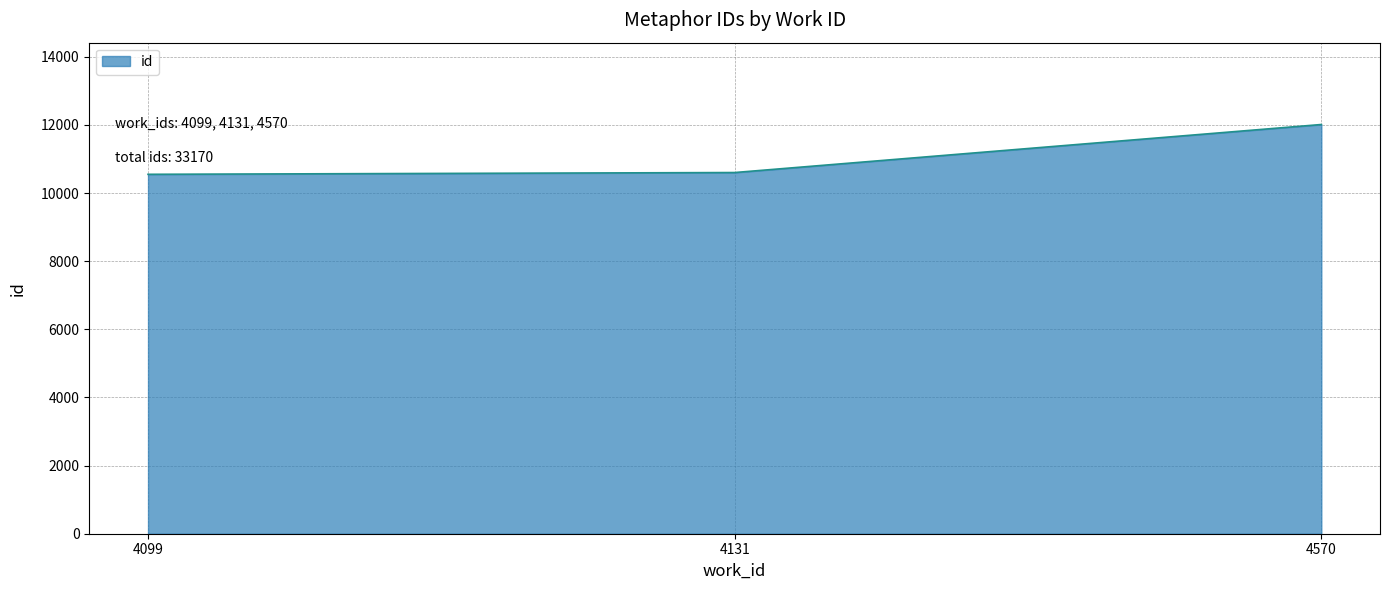

What is the maximum value shown in the chart?

12014